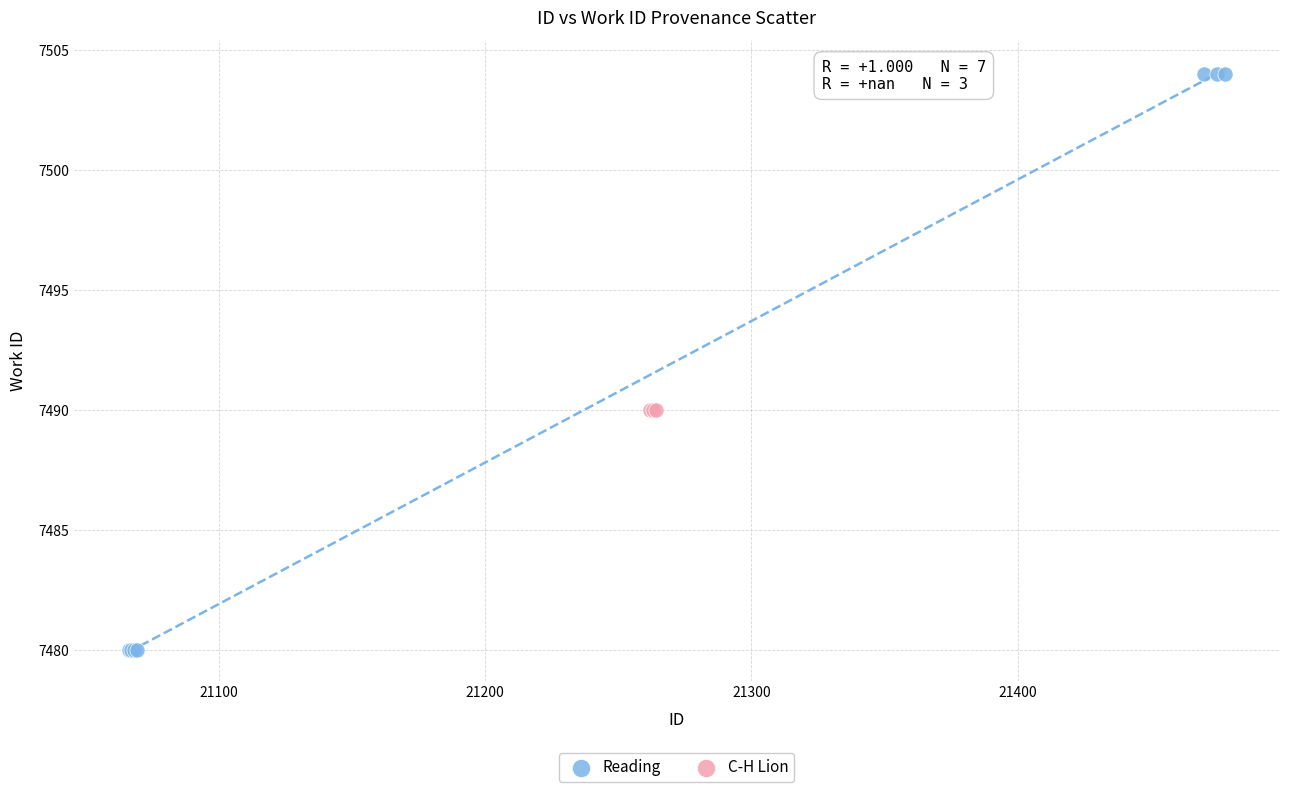

Which series contains the highest Y value?

Reading